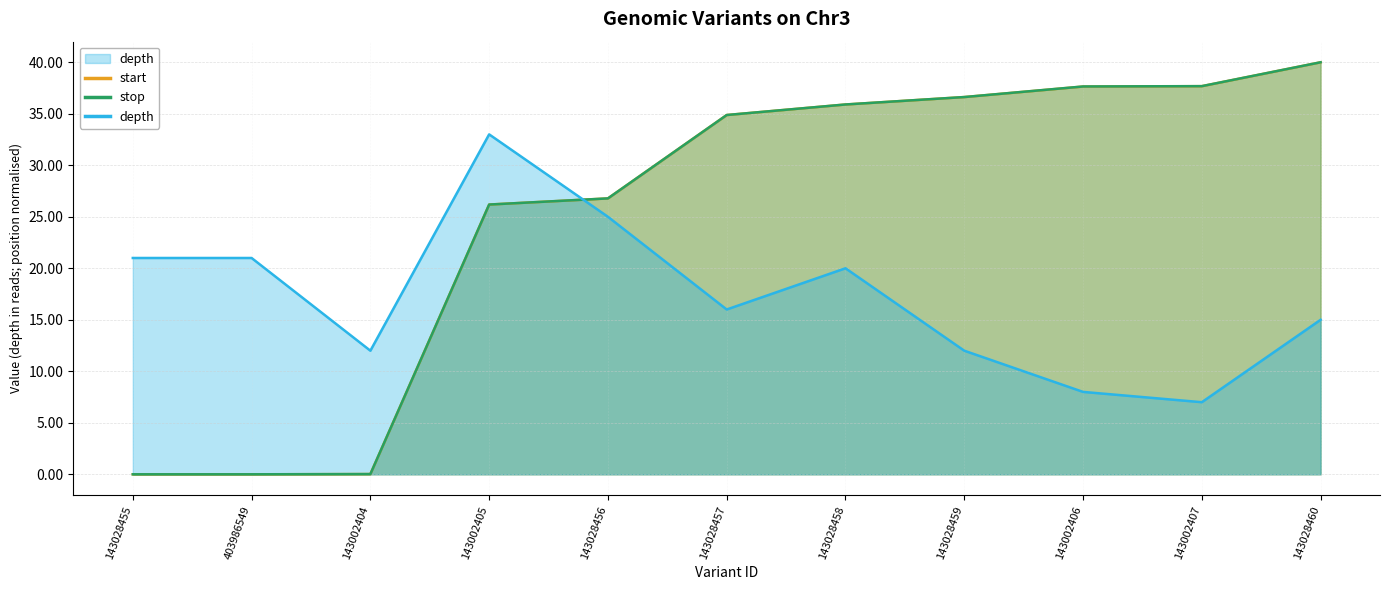

Does the chart display data point markers on the line(s)?

No